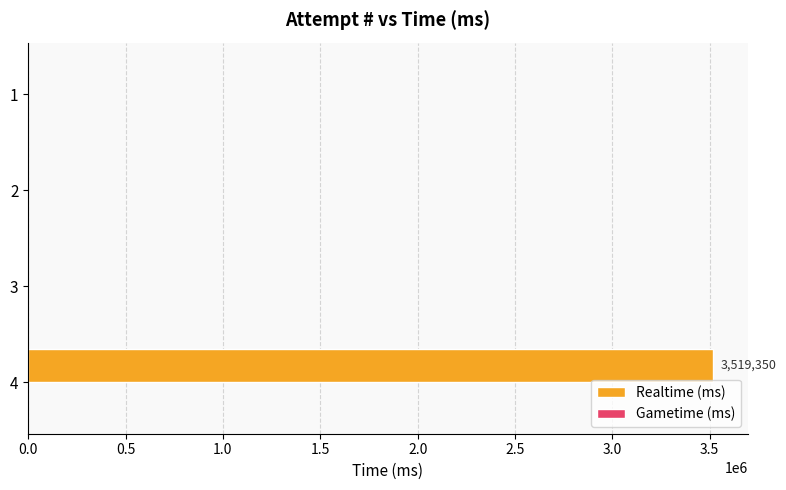

Is it true that the value at 3 is 0?

True